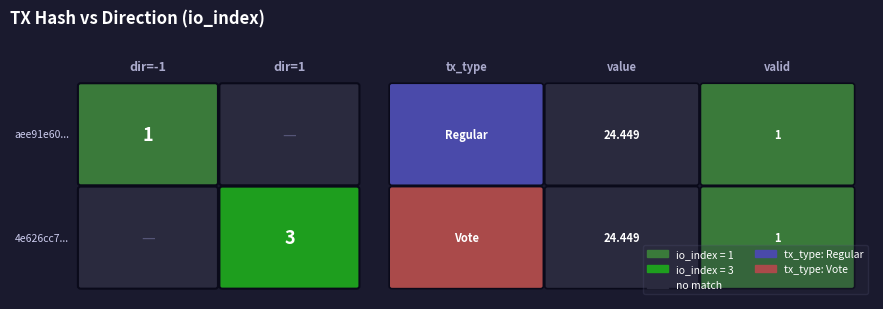

At which category is the sum across all series the highest?

values